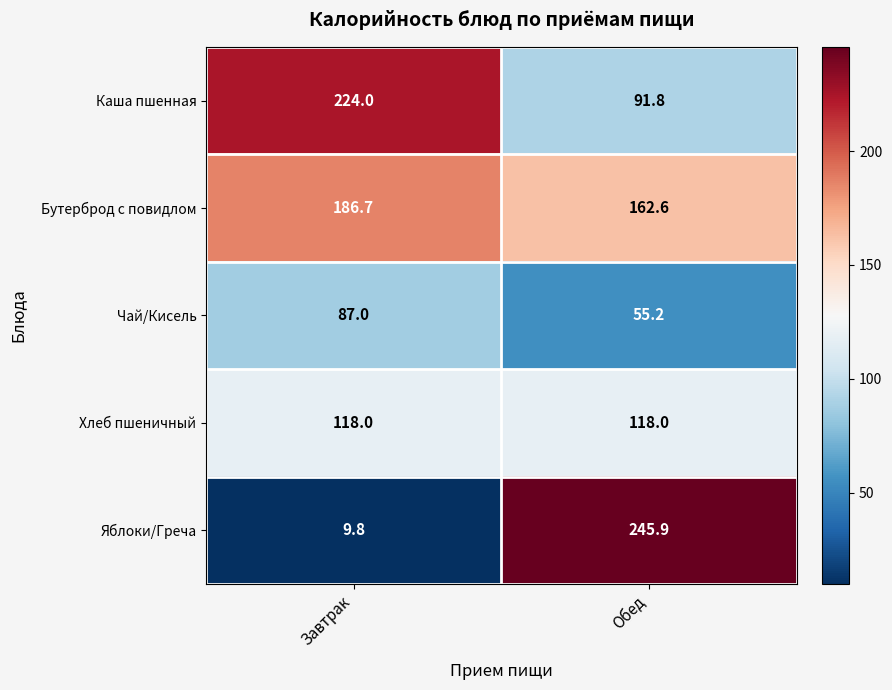

The value of Чай/Кисель at Обед is 78.0. True or false?

False